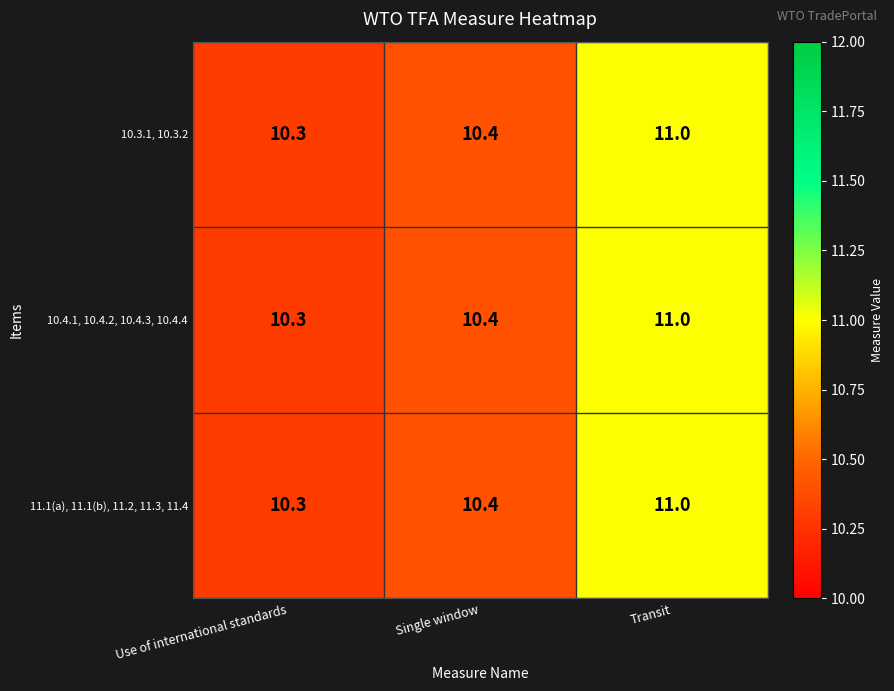

At which category is the sum across all series the highest?

Transit